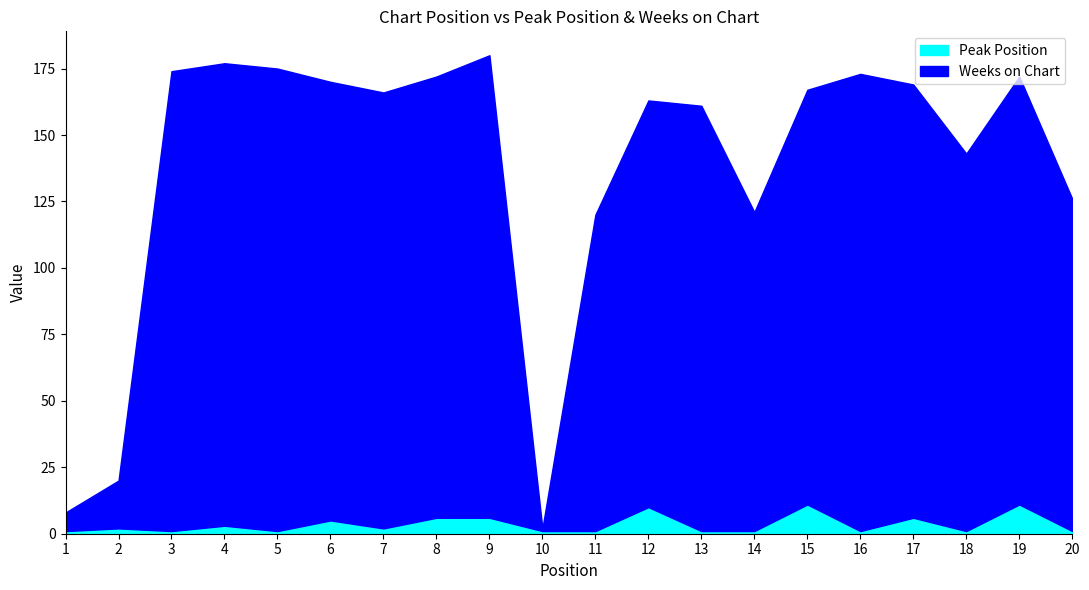

What is the maximum value shown in the chart?

174